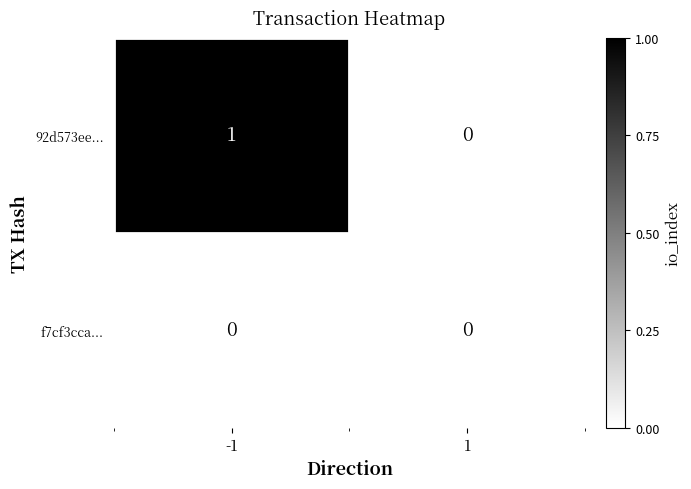

Reading left to right, extract all data points from this chart.

92d573ee...: -1=1	1=0
f7cf3cca...: -1=0	1=0